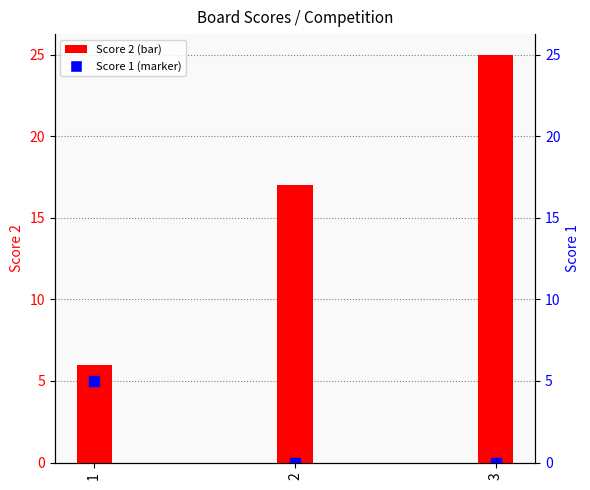

Which series reaches the maximum Y coordinate?

Score 2